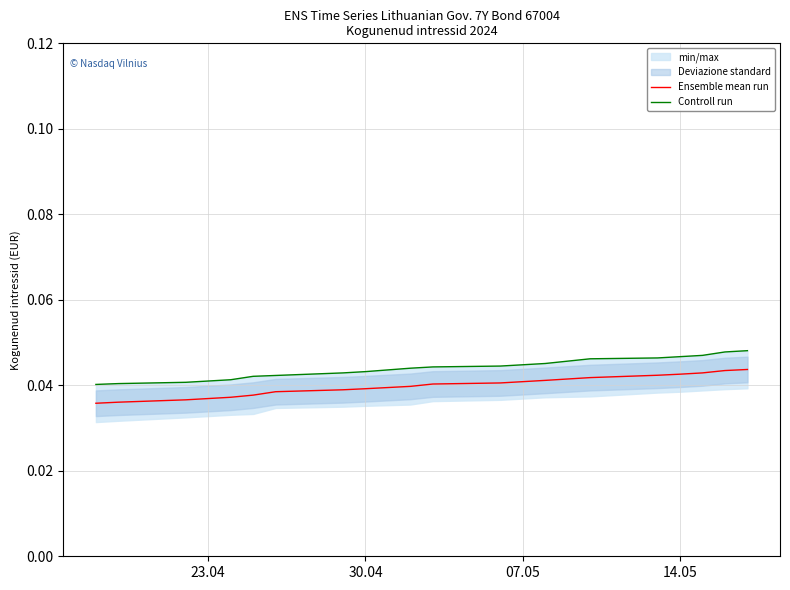

What is the sum of all Ensemble mean run values?

0.8